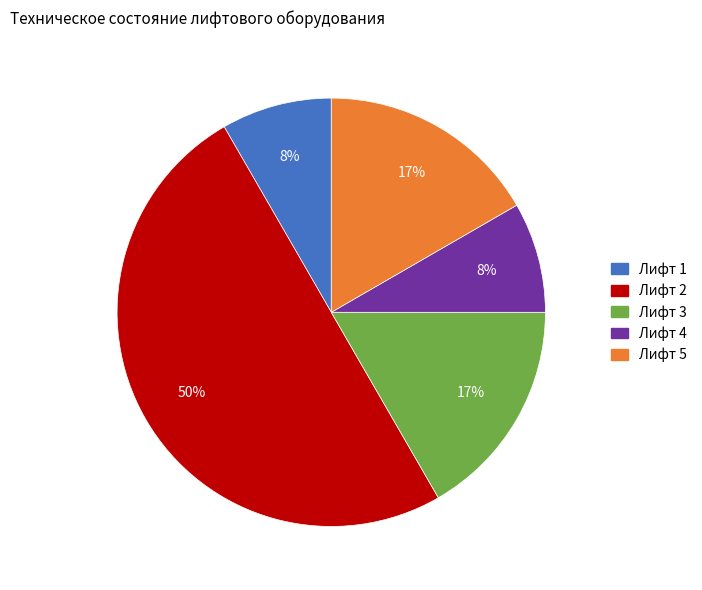

How many slices are in this pie chart?

5